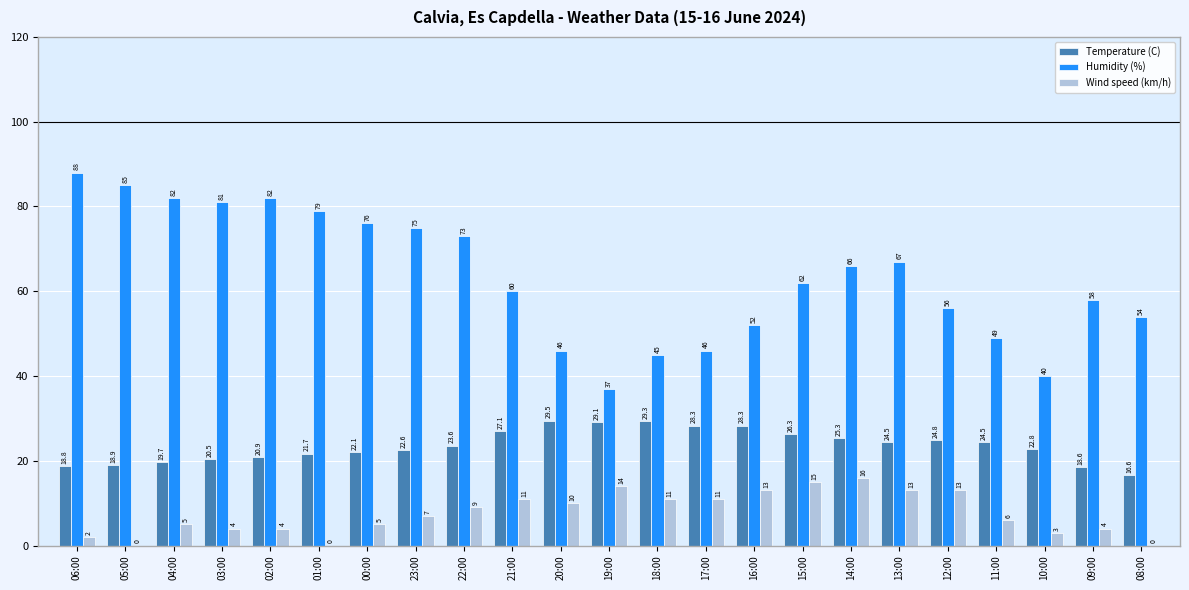

Where is Wind speed (km/h) nearest to the value 8?

23:00